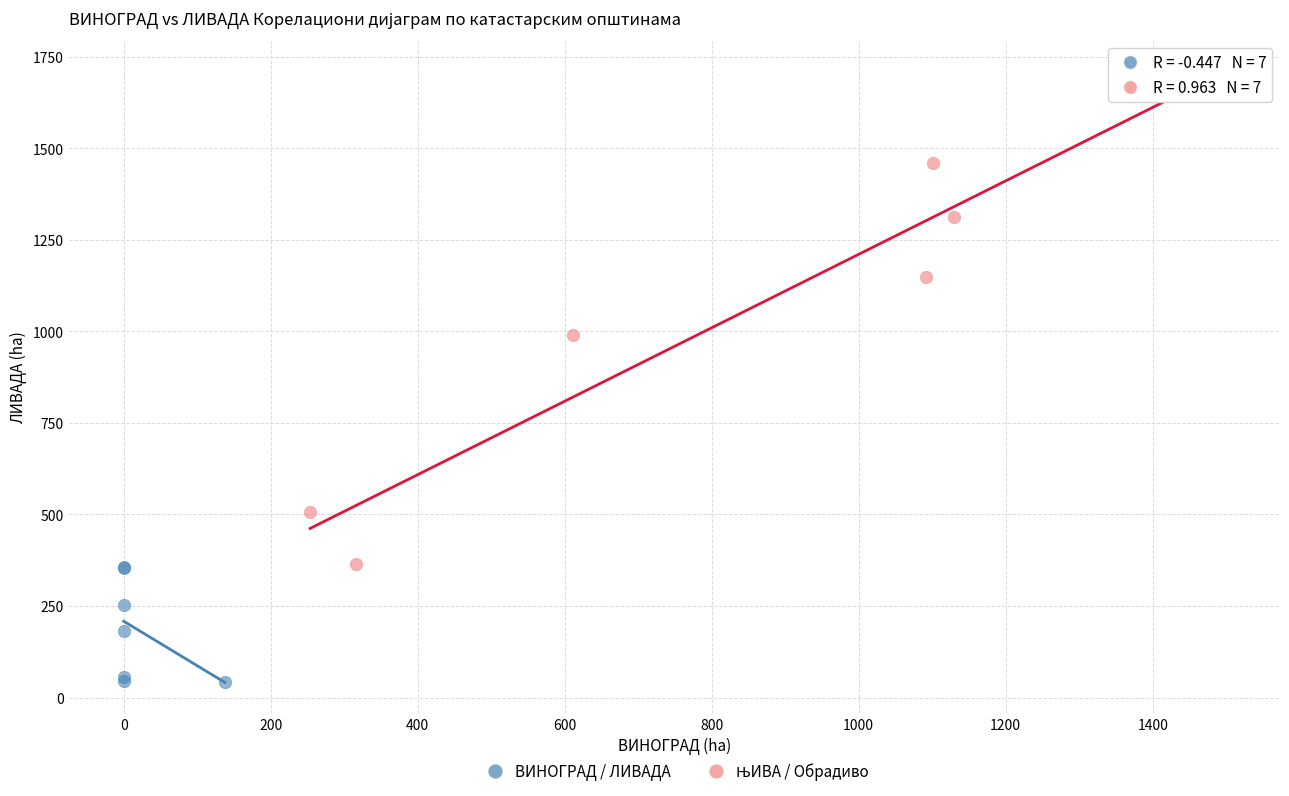

Which series reaches the minimum Y coordinate?

ВИНОГРАД / ЛИВАДА